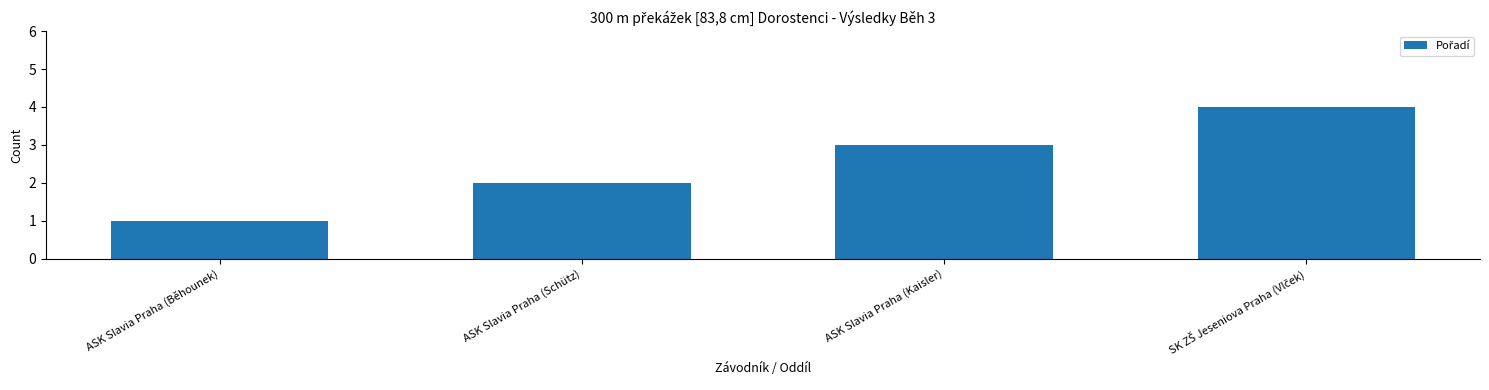

Which has a higher value, ASK Slavia Praha (Kaisler) or ASK Slavia Praha (Běhounek)?

ASK Slavia Praha (Kaisler)